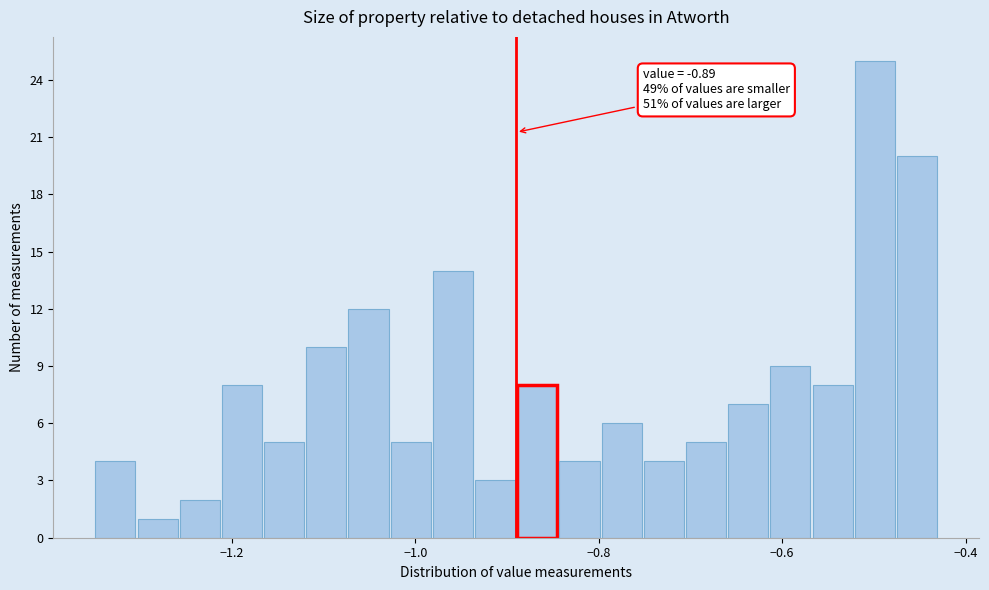

Read against the x-axis, roughly where is the centre of the tallest bar?

-0.50